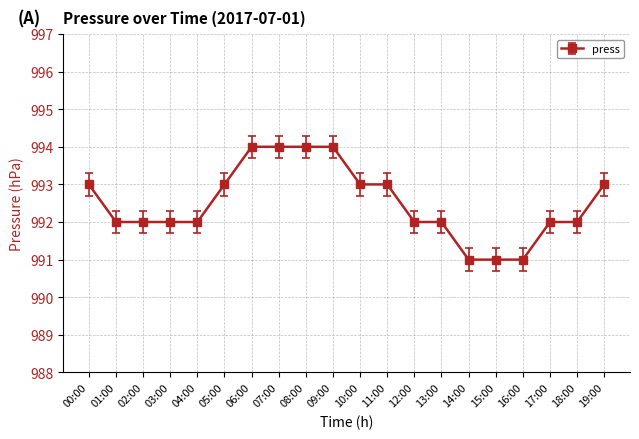

True or false: the data shows 1417 at 00:00.

False